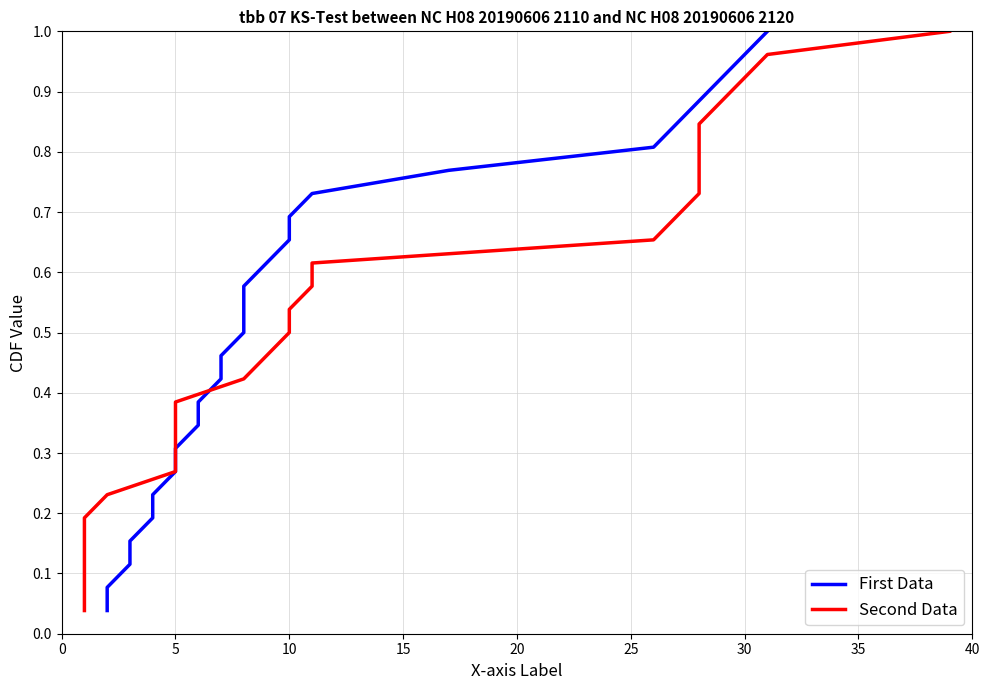

Which series has the widest spread of values?

First Data